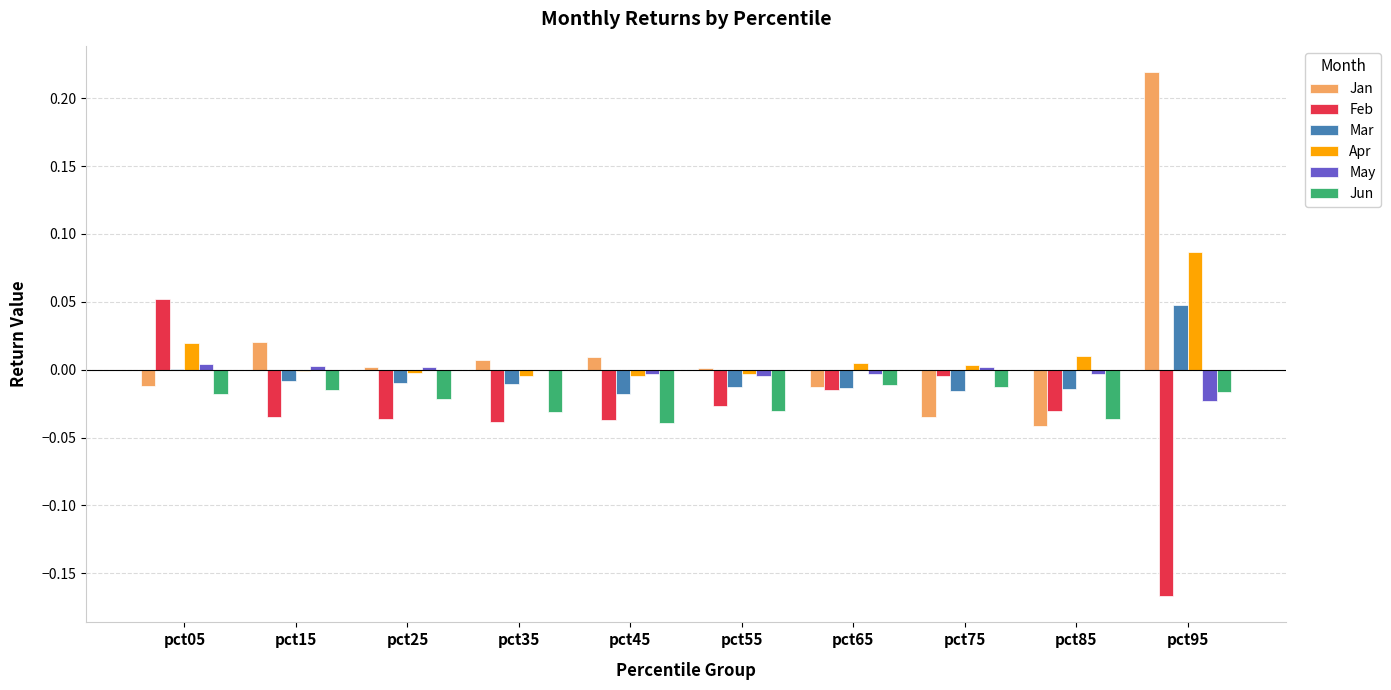

Which category has the highest value across all series?

pct95